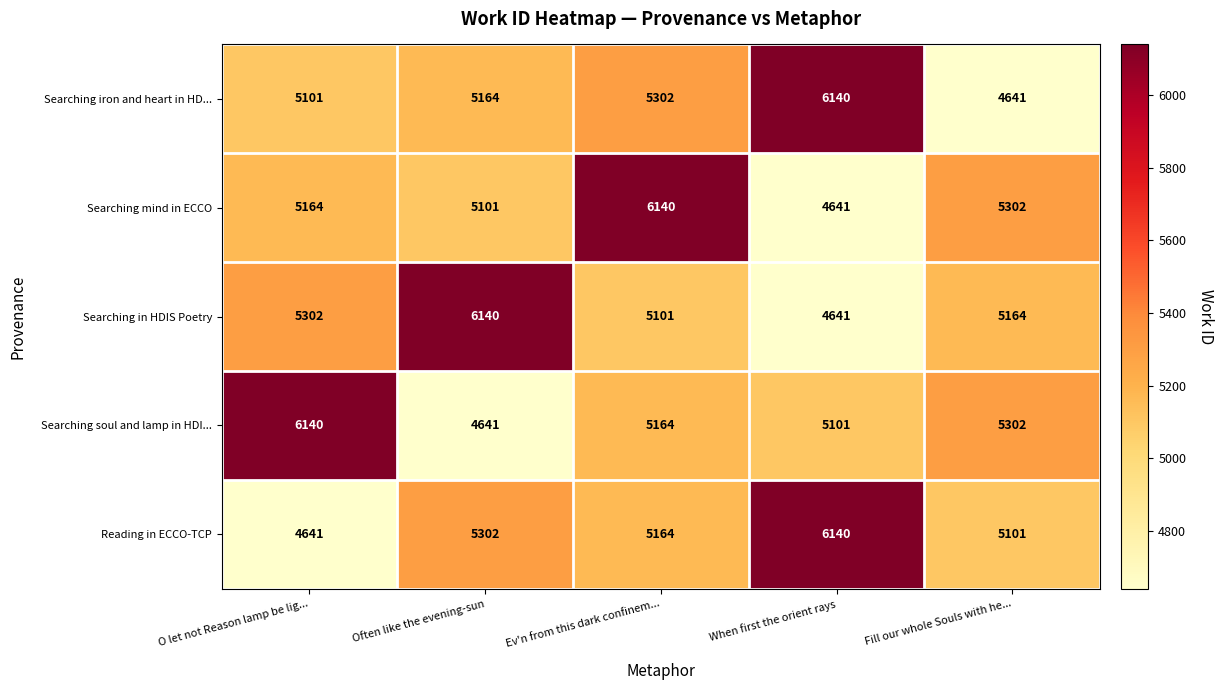

What is the approximate value of Searching in HDIS Poetry at When first the orient rays?

4641